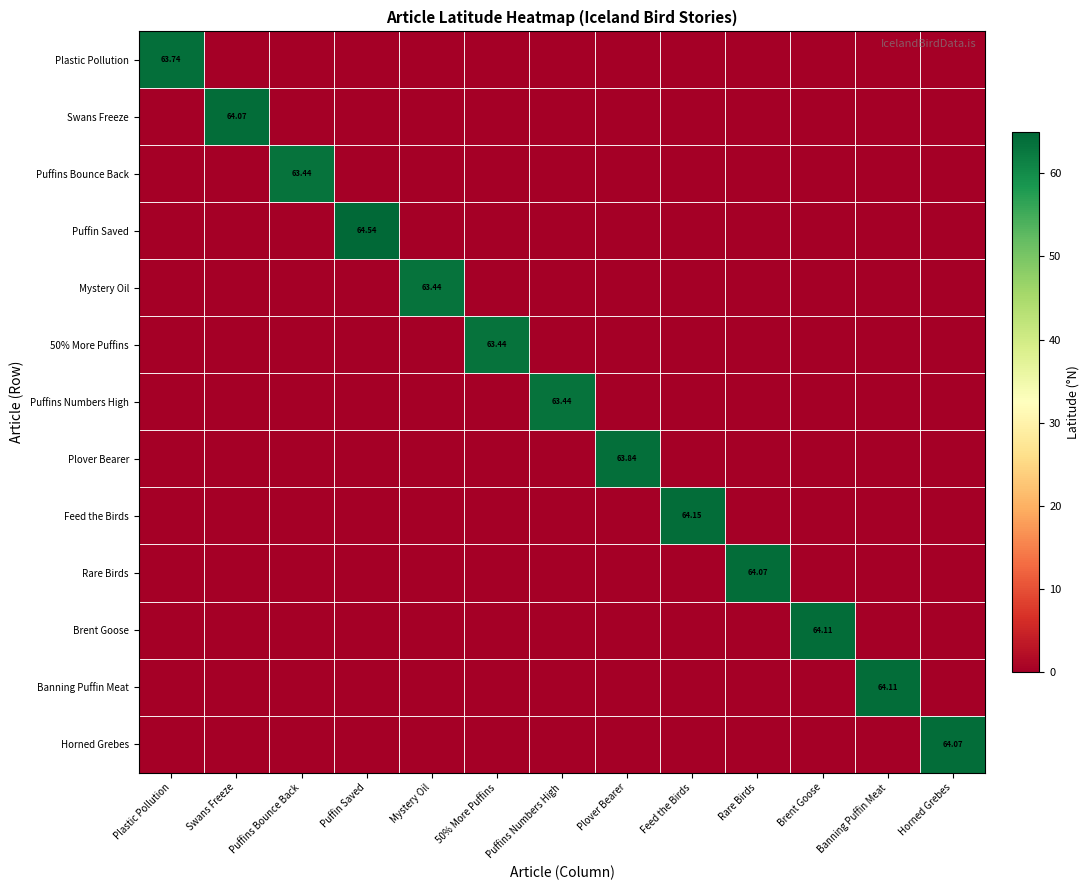

At how many categories does at least one series exceed 19?

13